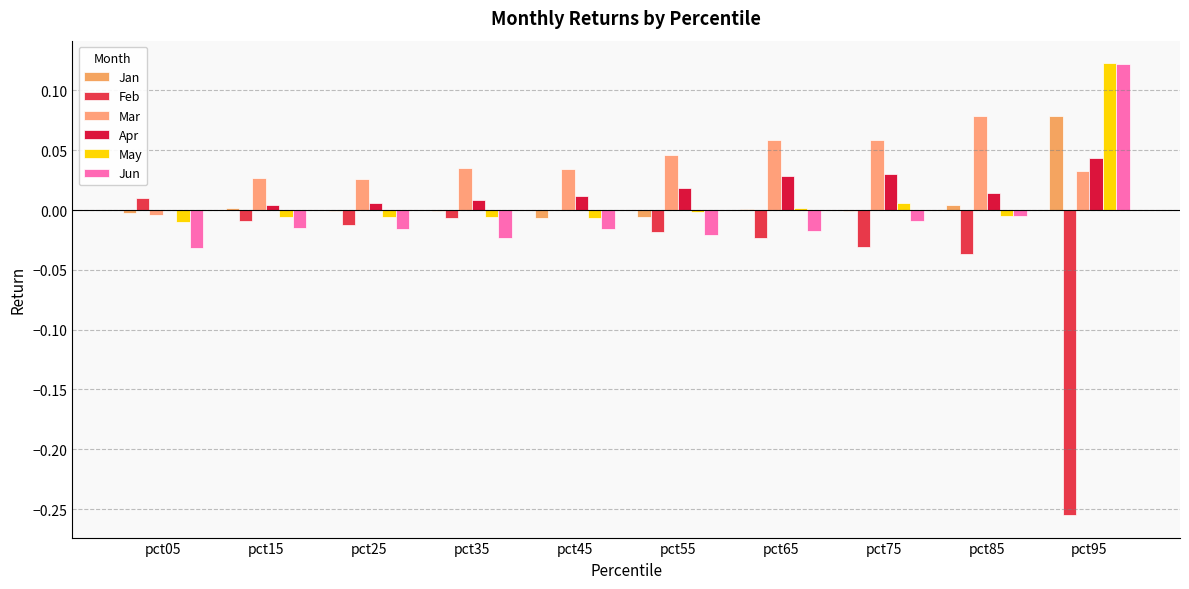

List the series in order of their peak value, lowest first.

Feb, Apr, Jan, Mar, Jun, May